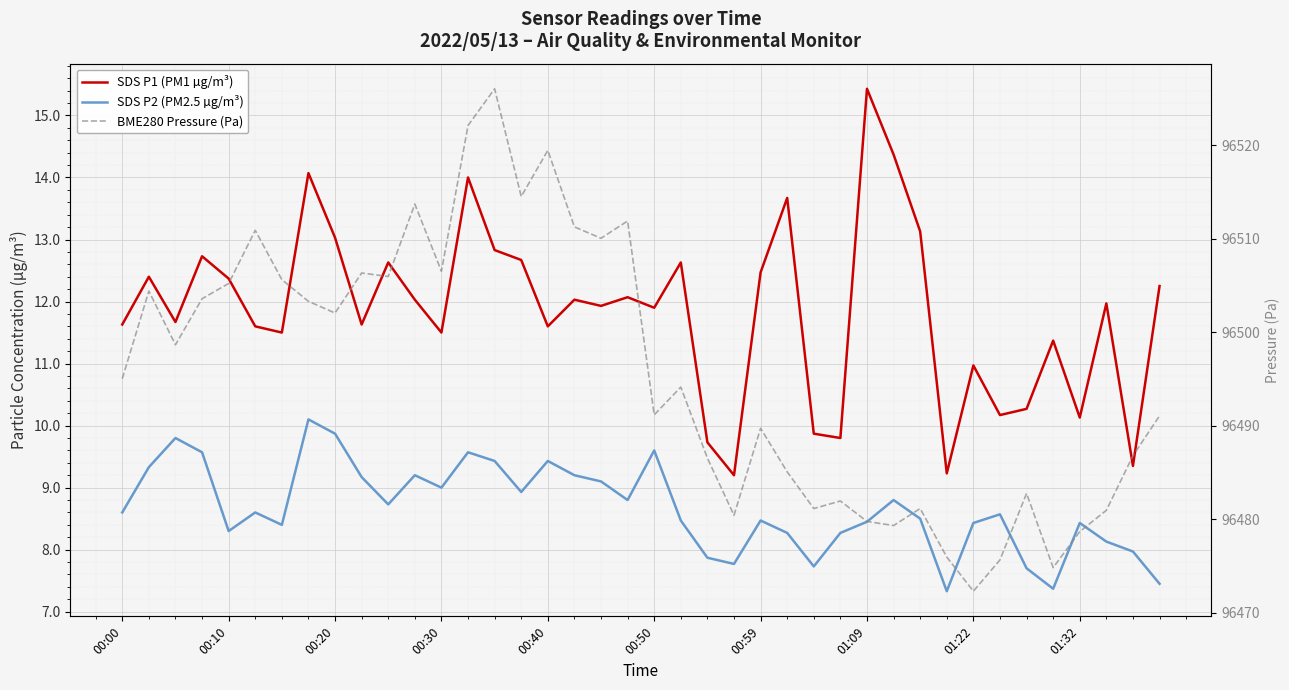

True or false: BME280 Pressure (Pa) and SDS P1 (PM1 µg/m³) intersect in this chart.

False